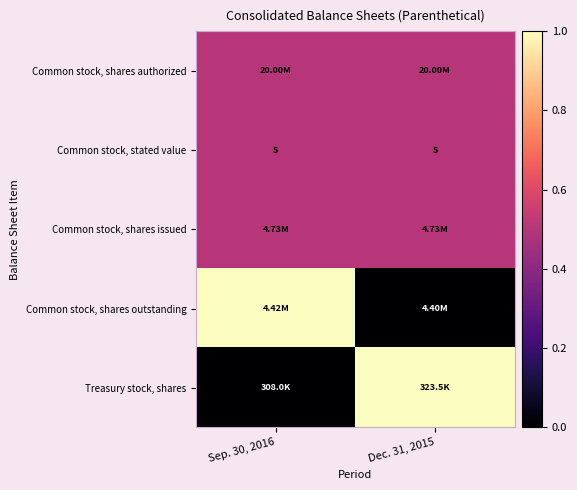

What is the sum of all Common stock, stated value values?

10.0